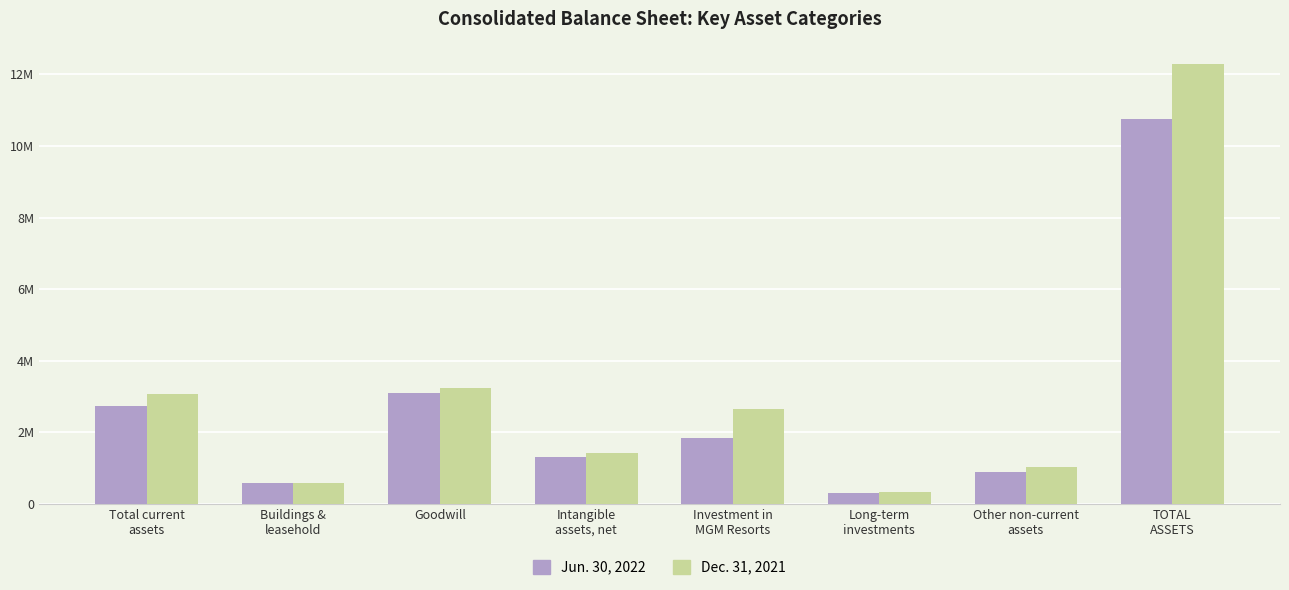

What is the label of the 8th bar from the right?

Total current
assets